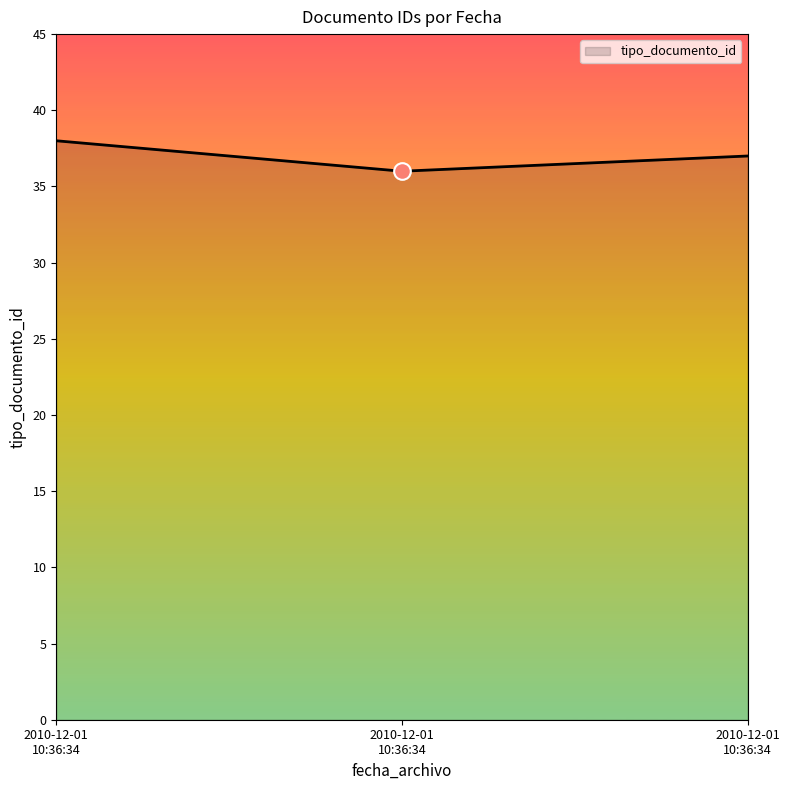

Does the chart have visible grid lines?

No